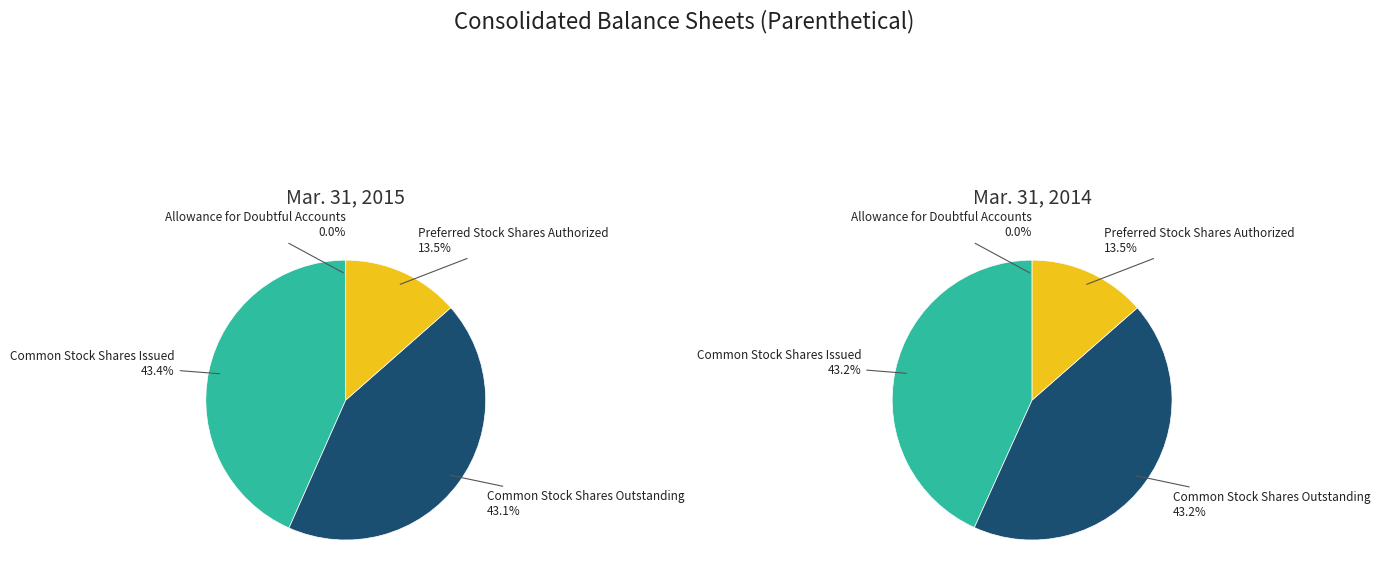

Rank the categories by Mar. 31, 2014 value from highest to lowest.

Common Stock Shares Issued, Common Stock Shares Outstanding, Preferred Stock Shares Authorized, Allowance for Doubtful Accounts